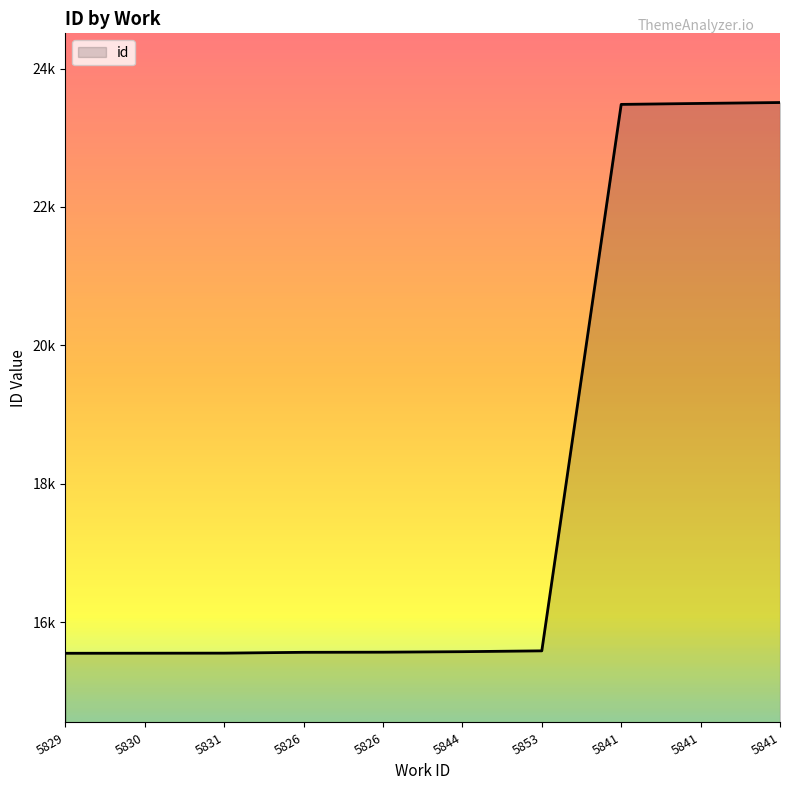

What is the label of the 7th point from the right?

5826